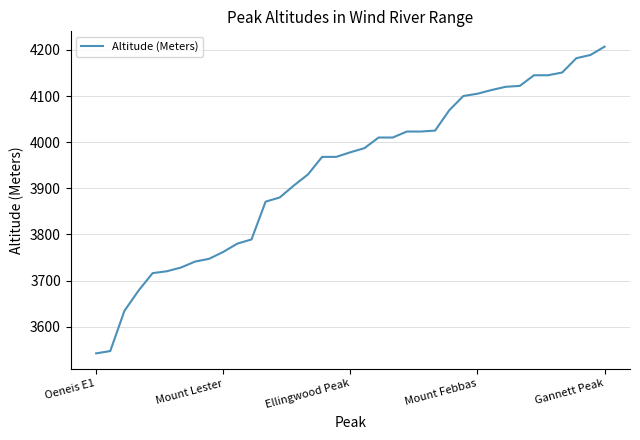

What is the difference between the maximum and minimum values?

665